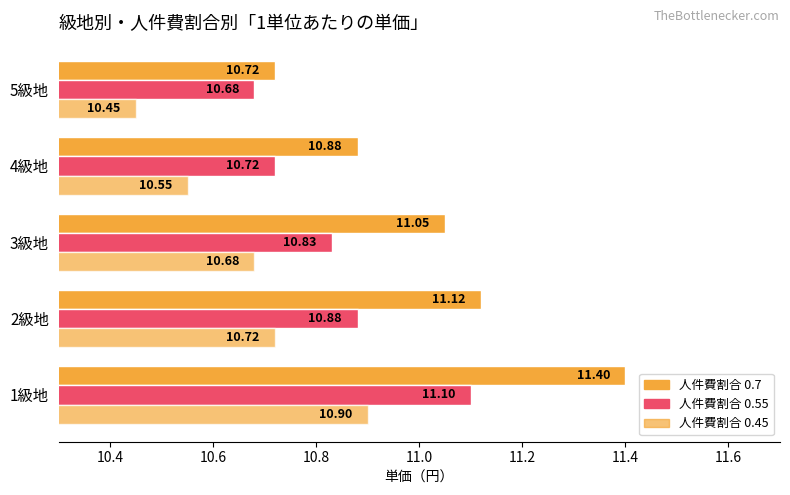

How many data points does each series have?

5